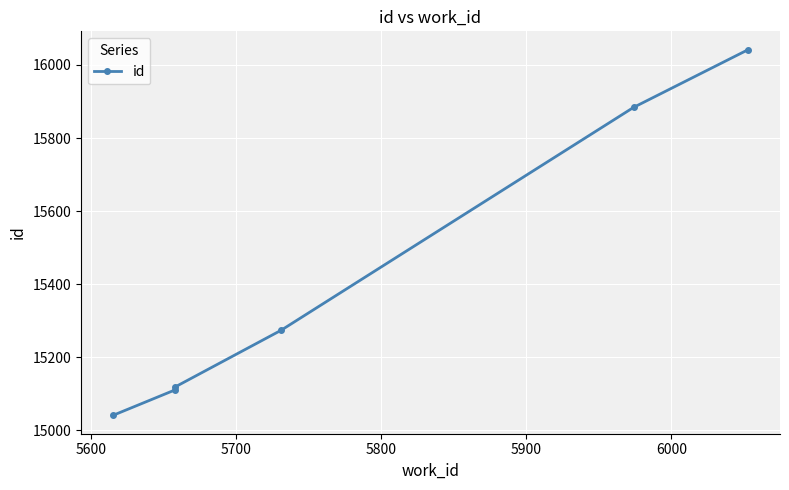

Reading left to right, what are all the values shown in this chart?

15041	15111	15119	15274	15884	16042